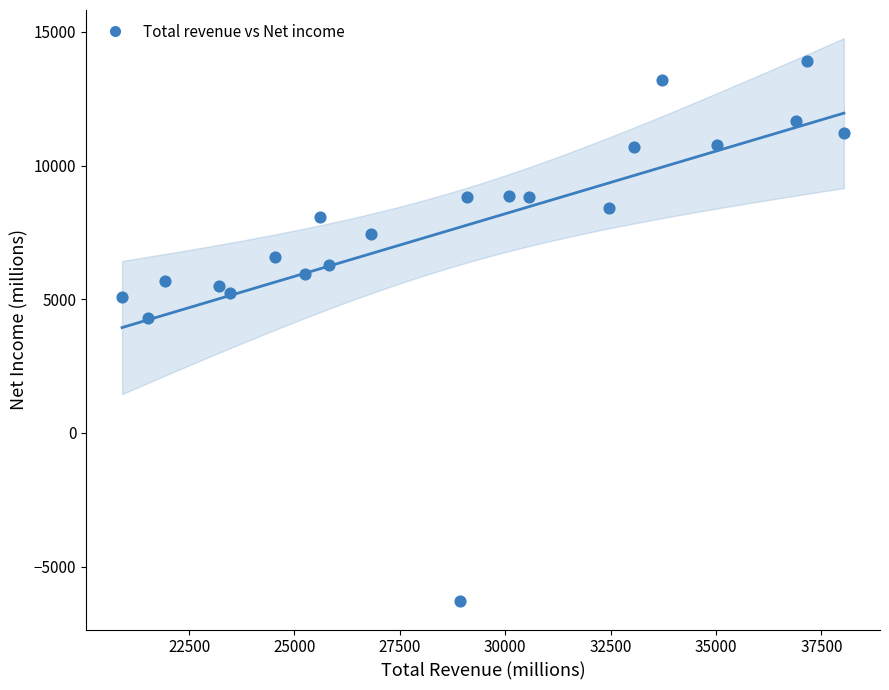

What is the range of Y values (max minus min)?

20195